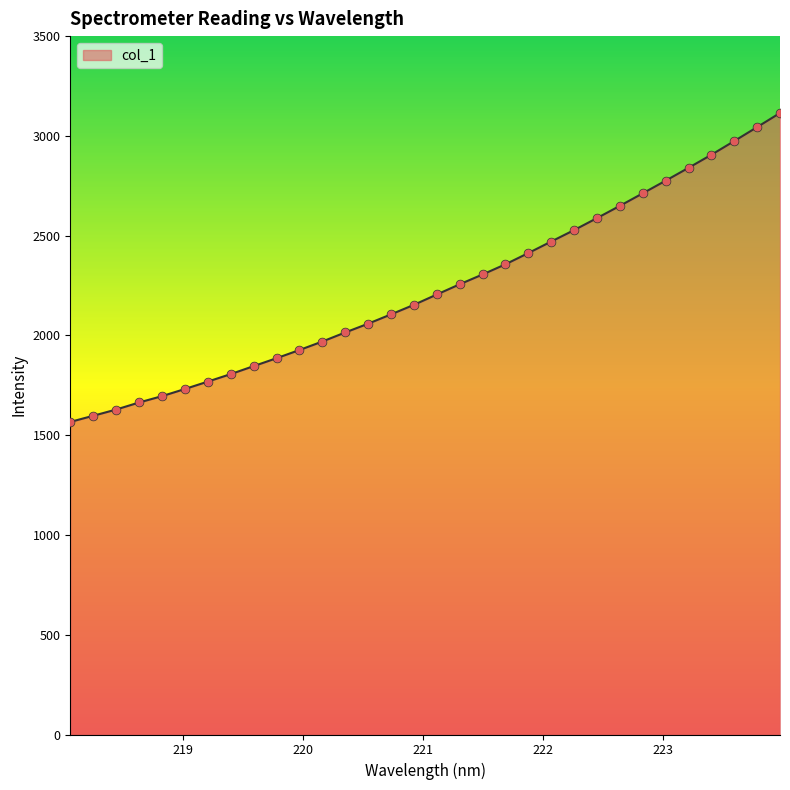

What is the greatest value displayed?

3114.8